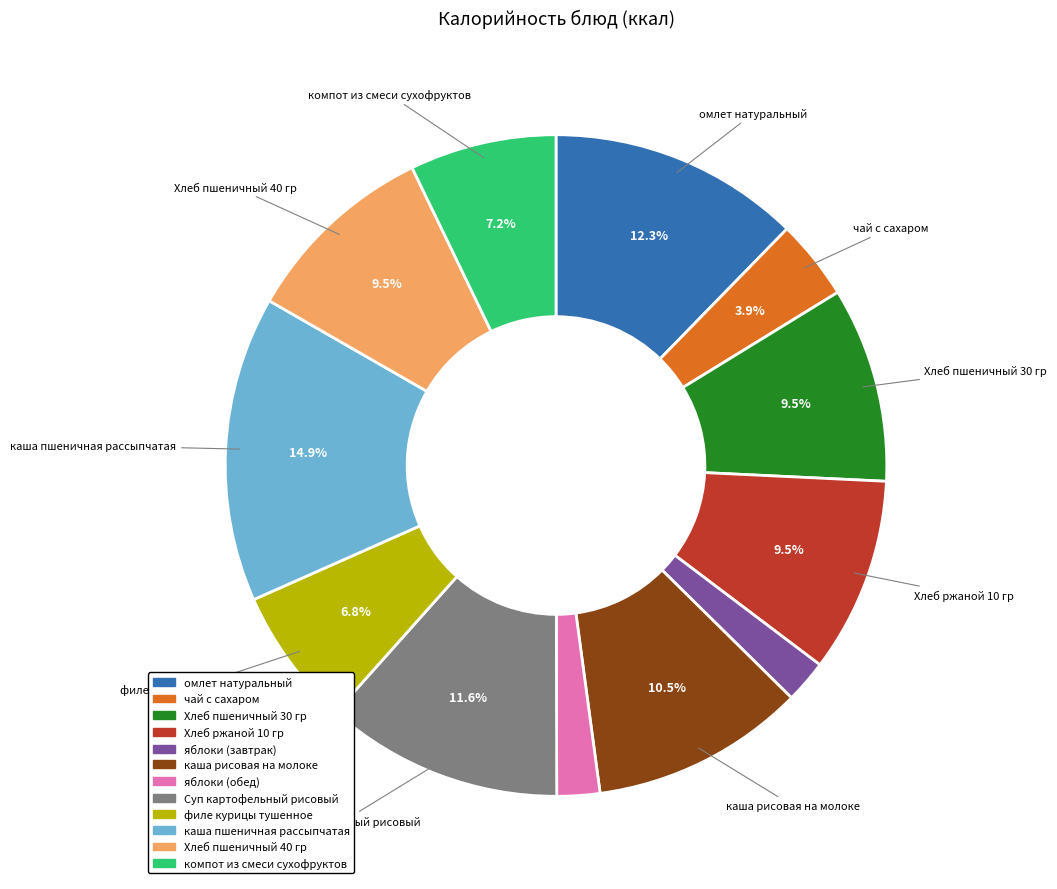

Which category has the biggest portion of the pie?

каша пшеничная рассыпчатая